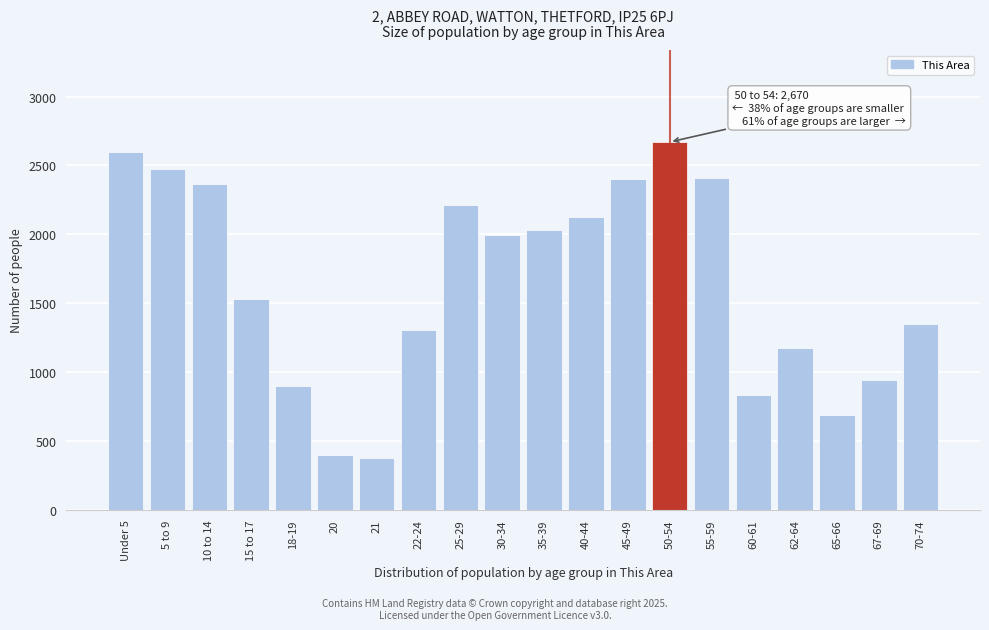

True or false: the data shows 1349 at 70-74.

True